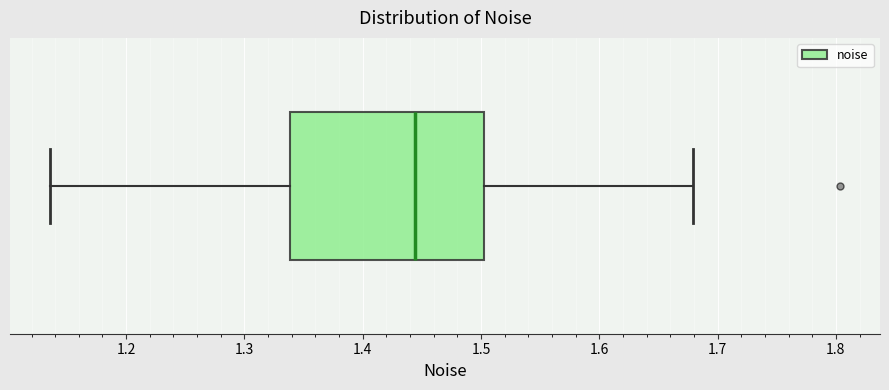

Where is the left edge of the box on the x-axis? The values are not printed on the chart, so give them approximately, as read against the axis.

1.34